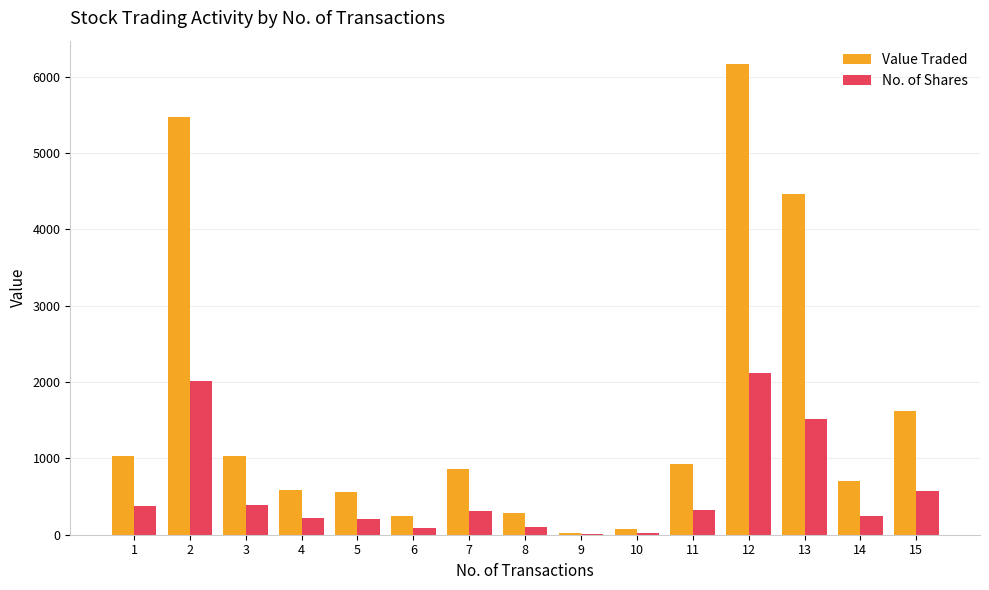

Which series has the largest range (max minus min)?

Value Traded